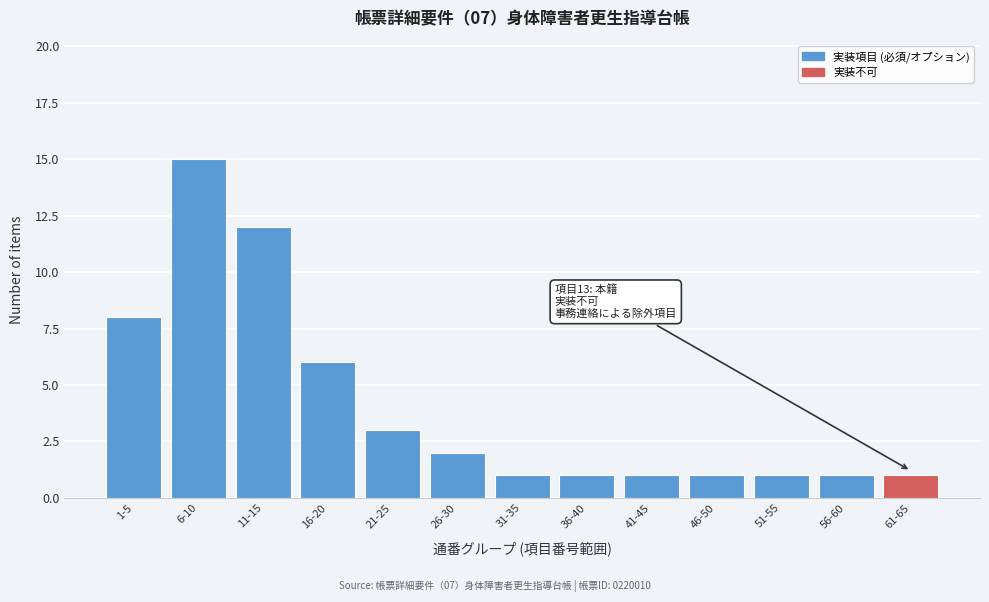

Reading left to right, transcribe all the data shown in this chart.

8	15	12	6	3	2	1	1	1	1	1	1	1